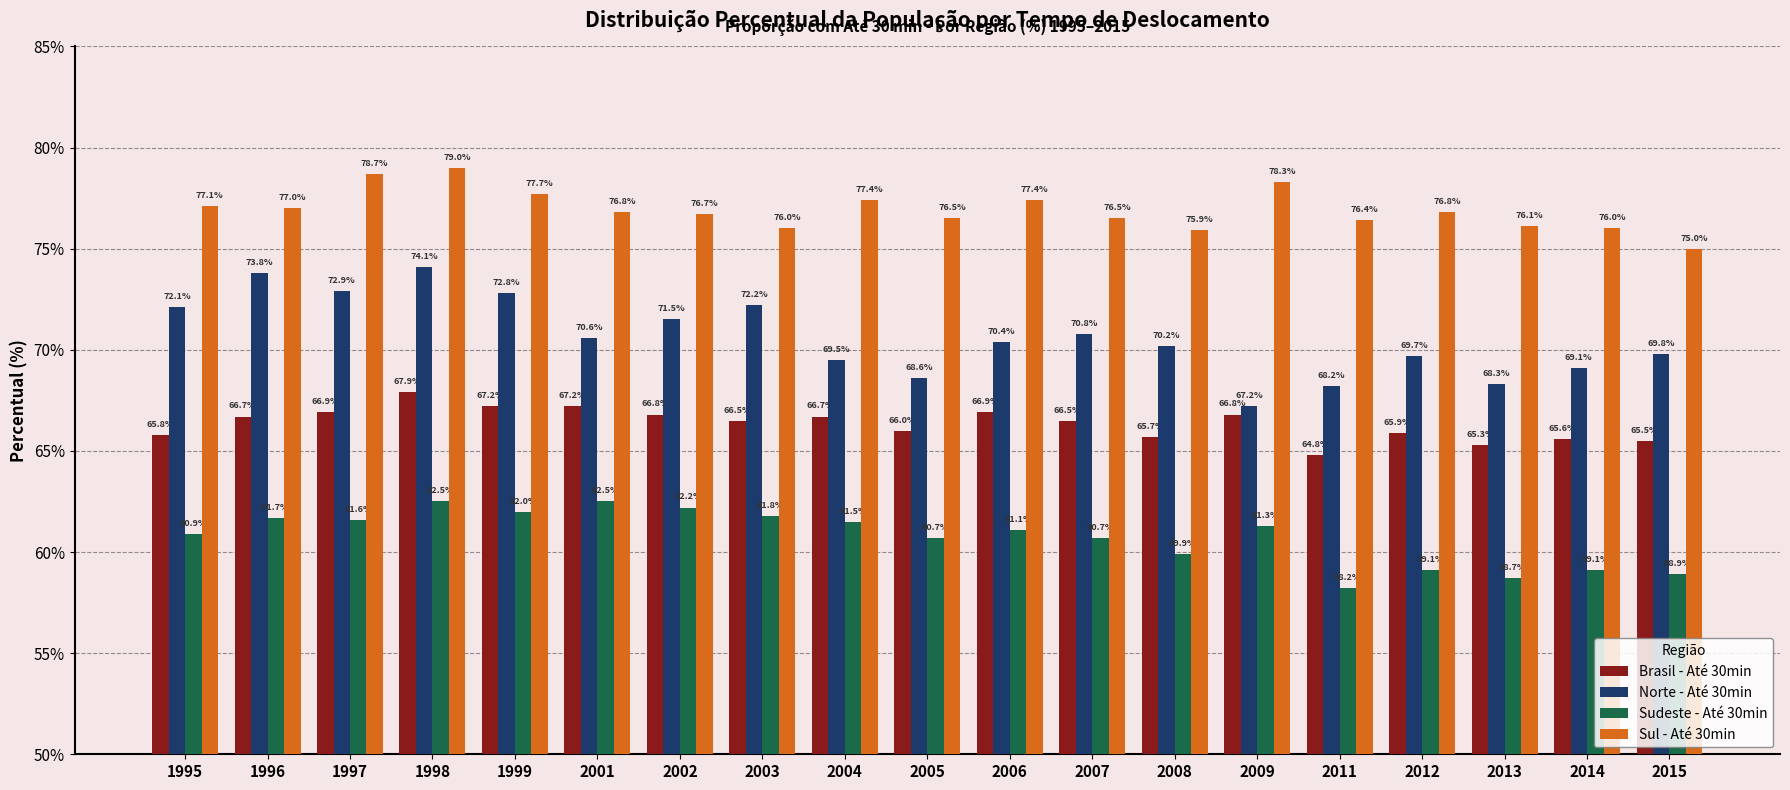

What is the difference between the second highest and minimum values in the Brasil - Até 30min series?

2.4